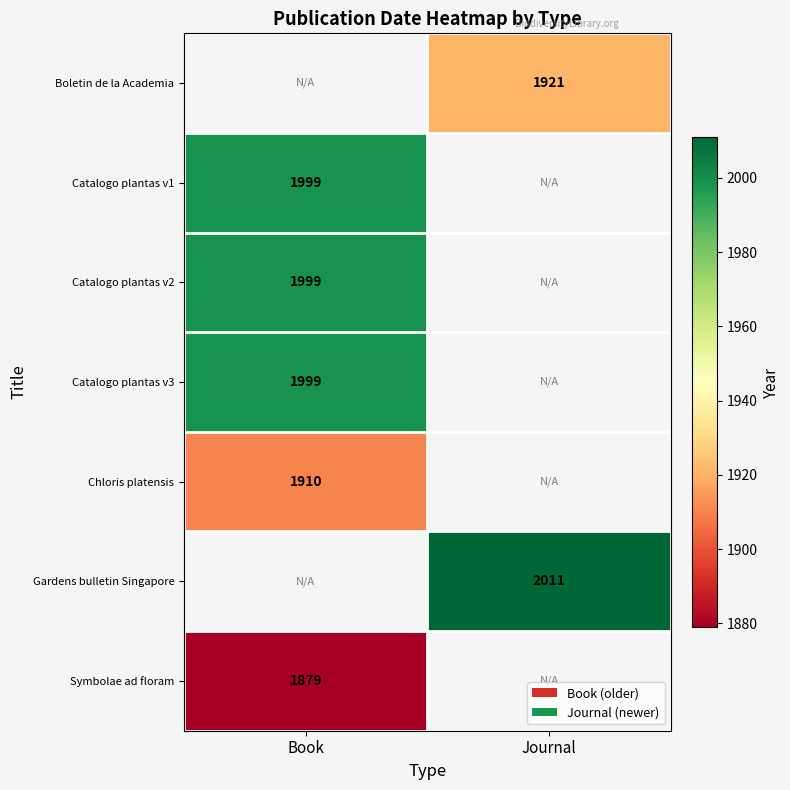

The Chloris platensis series shows 3437 at Book. True or false?

False